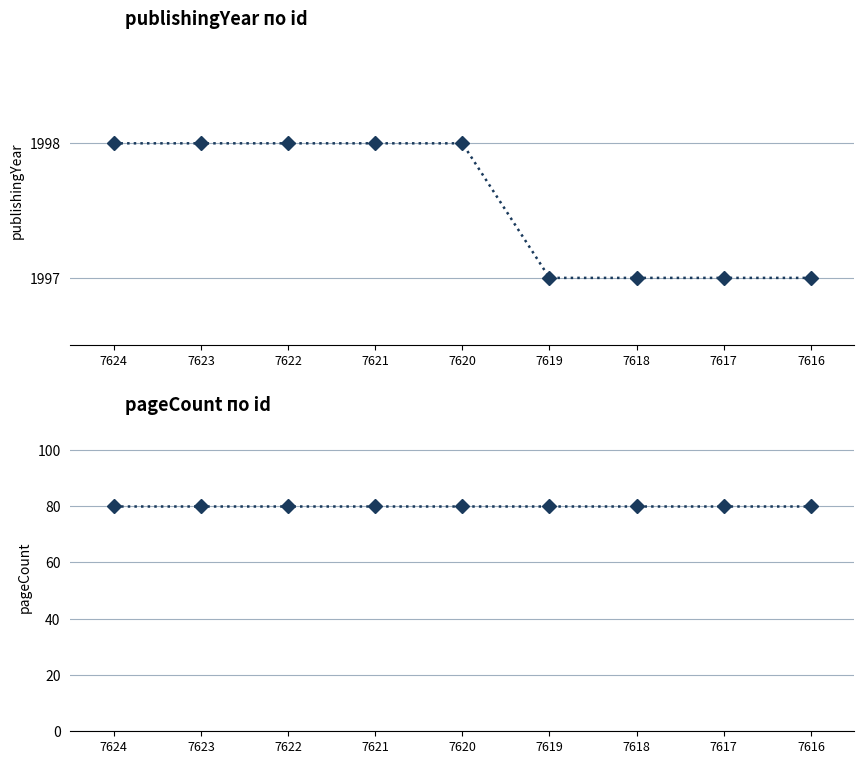

True or false: pageCount has a value of 80 at 7616.

True